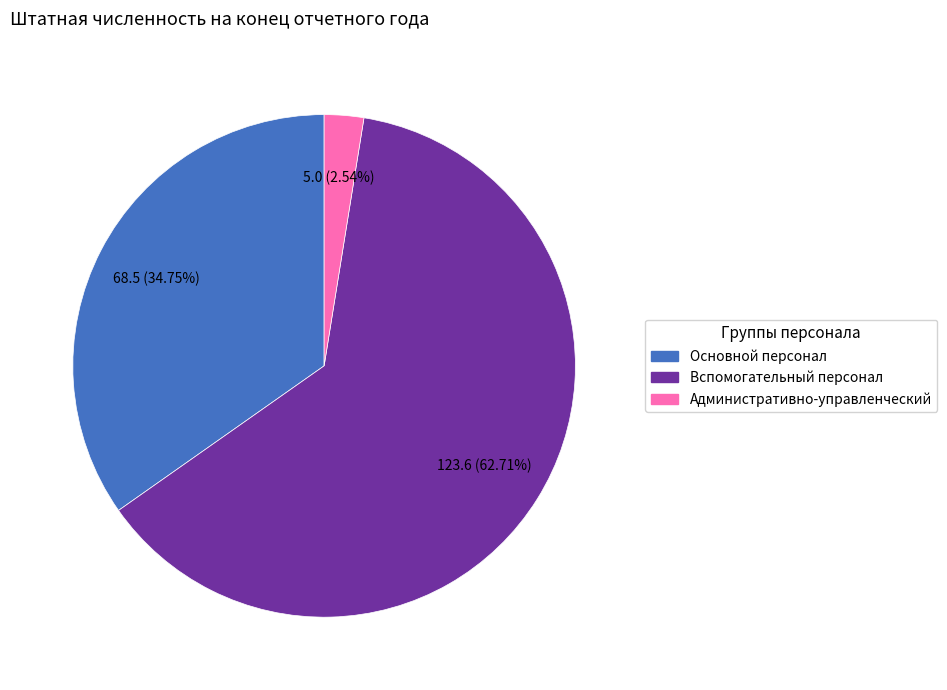

To the nearest percent, what portion does Основной персонал represent?

35%